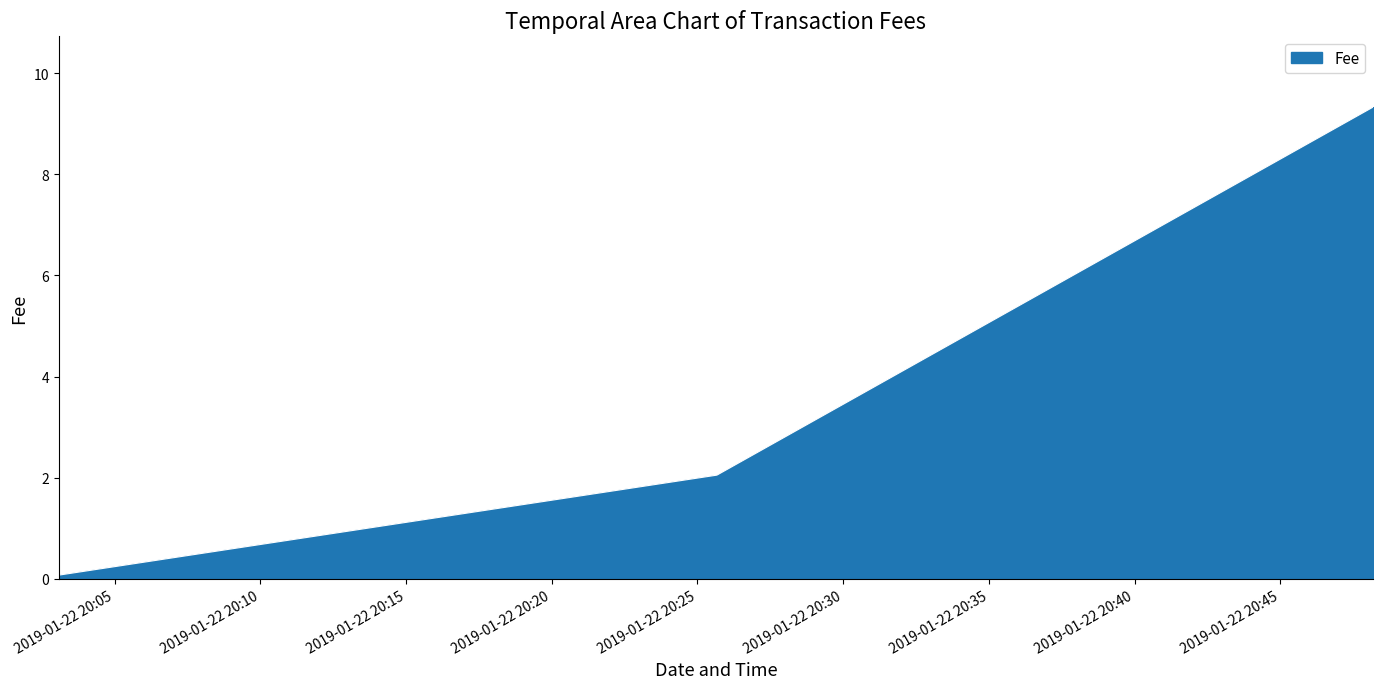

What is the average value?

3.8